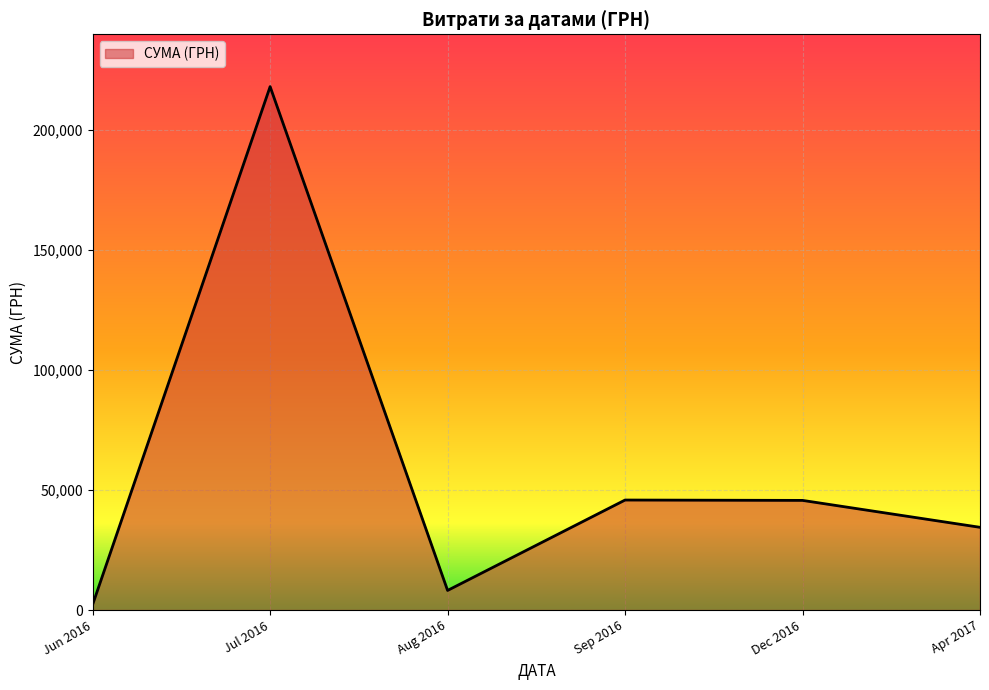

What is the ratio of the value at Jul 2016 to the value at Apr 2017?

6.3